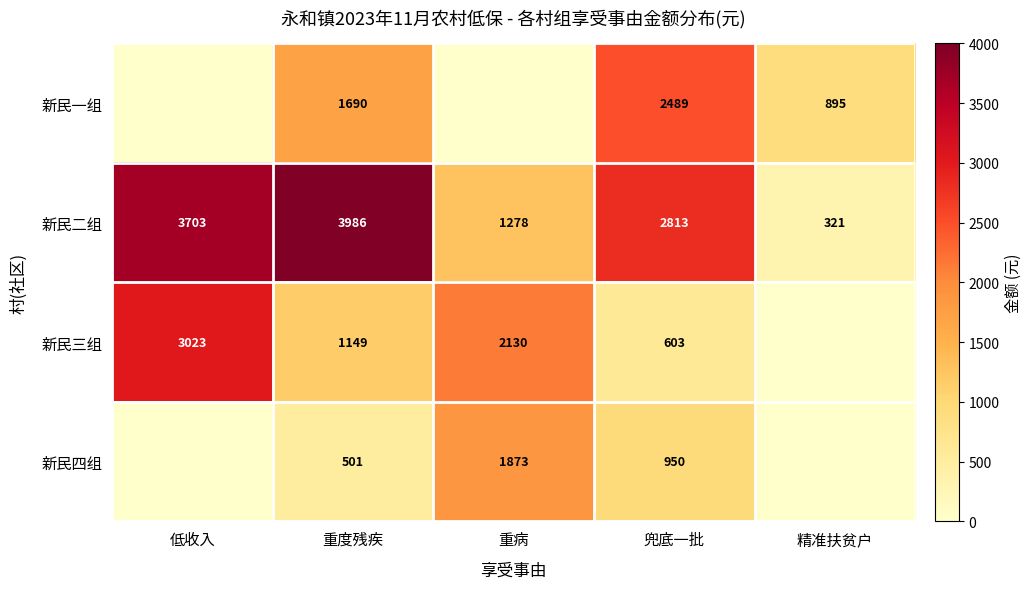

Which series has the largest range (max minus min)?

新民二组